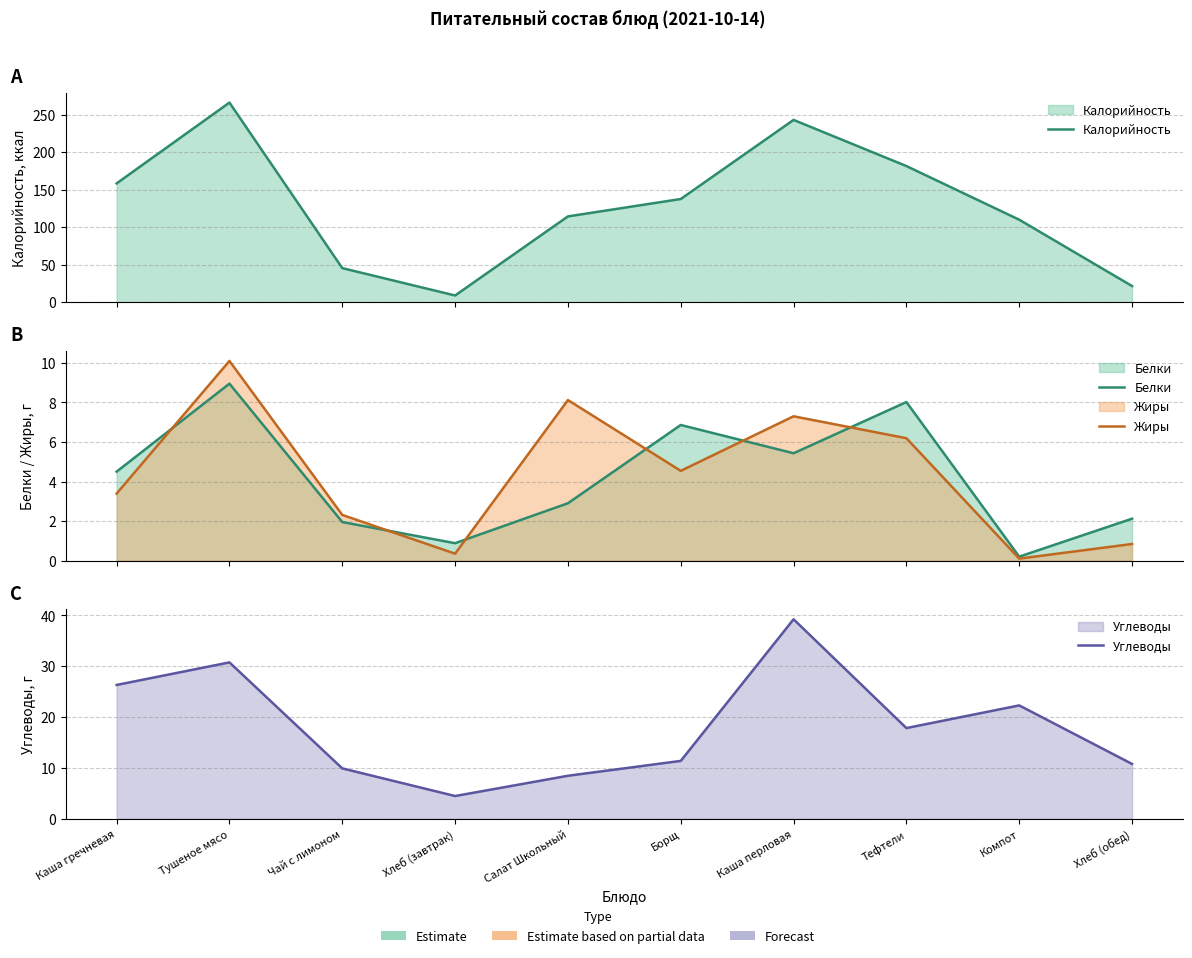

Where does the Жиры series first go above 4?

Тушеное мясо